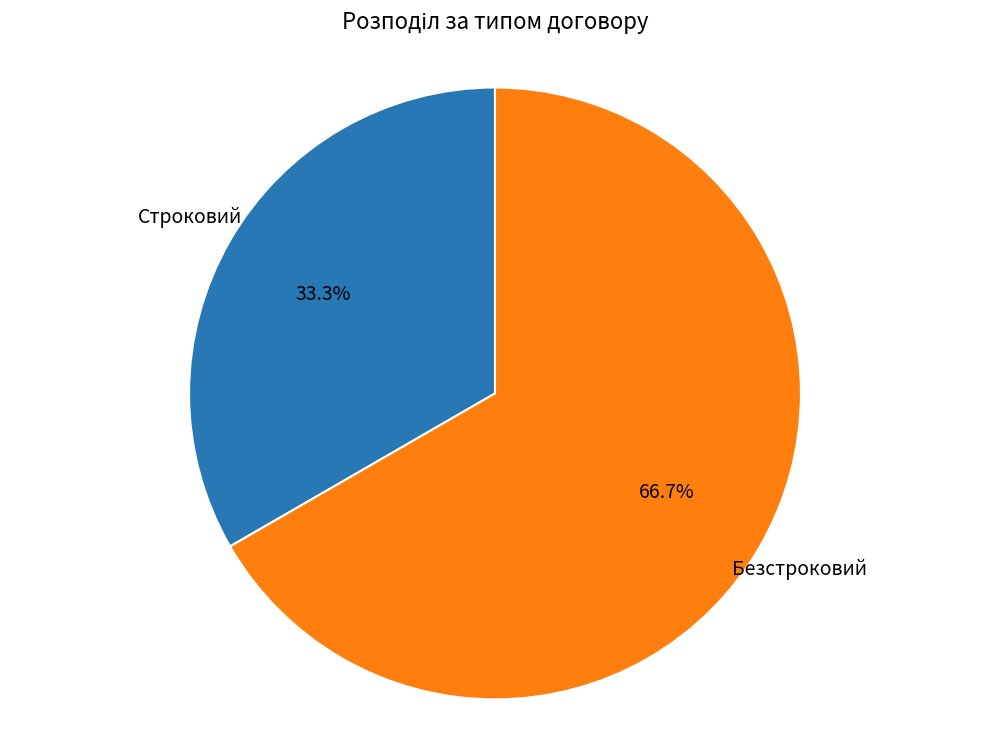

What percentage is the Безстроковий slice, to the nearest percent?

67%